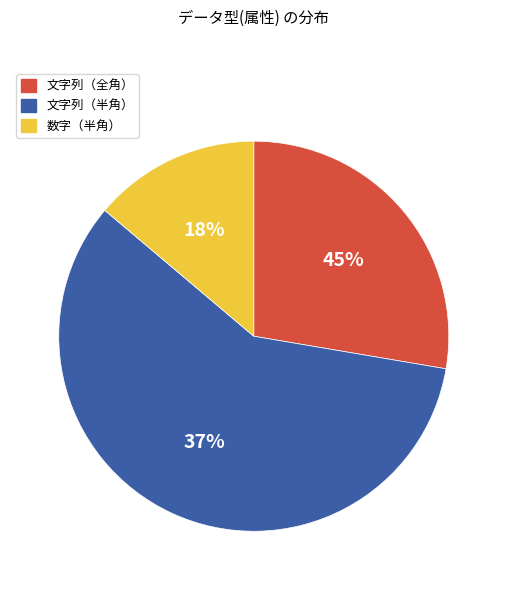

What is the ratio of the value at 文字列（半角） to the value at 数字（半角）?

4.2